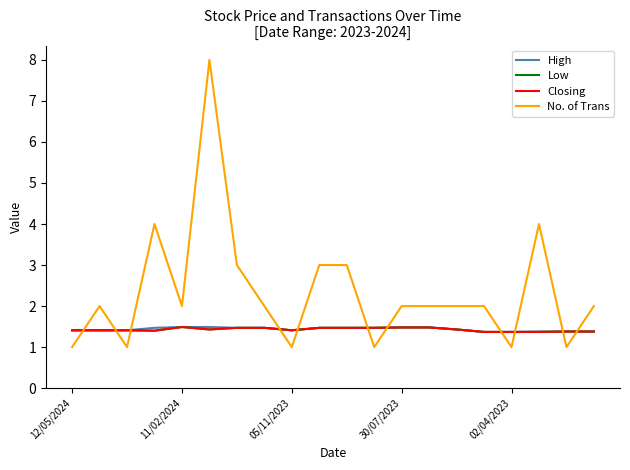

Does the chart have visible grid lines?

No